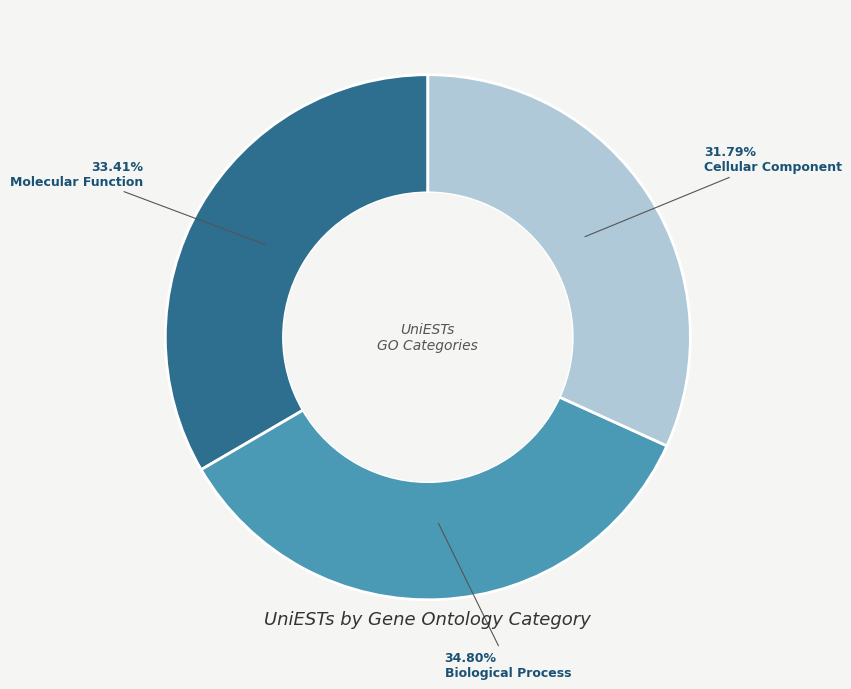

To the nearest percent, what is the average slice percentage?

33%